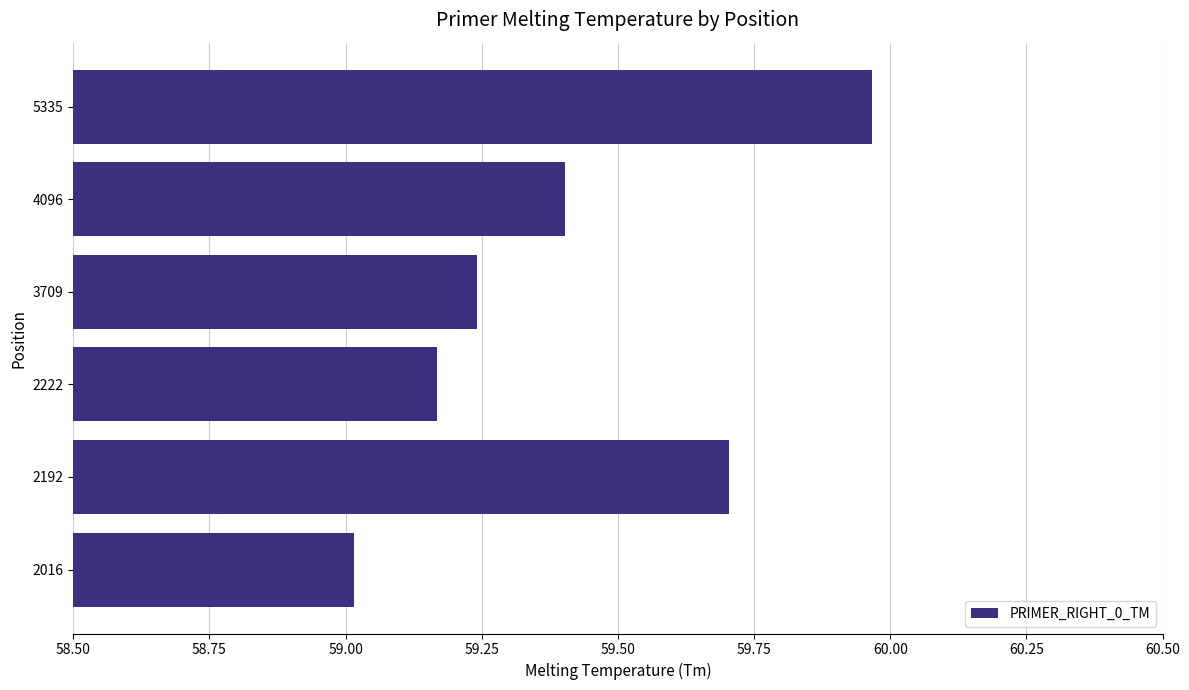

What is the minimum value shown in the chart?

59.0